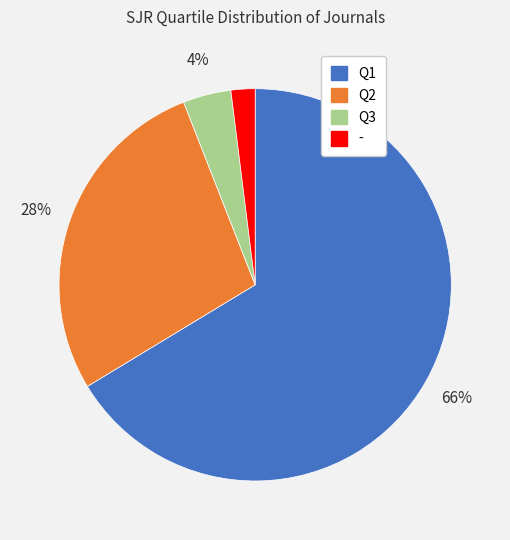

How many slices are in this pie chart?

4